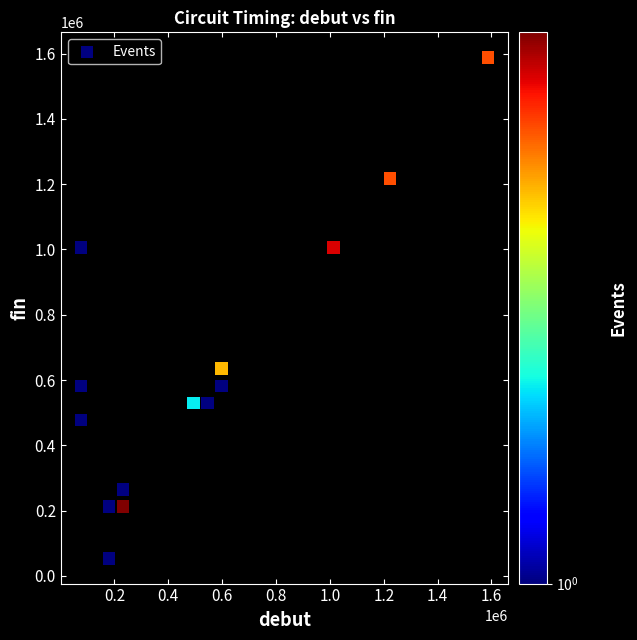

What is the range of Y values (max minus min)?

1535279.3